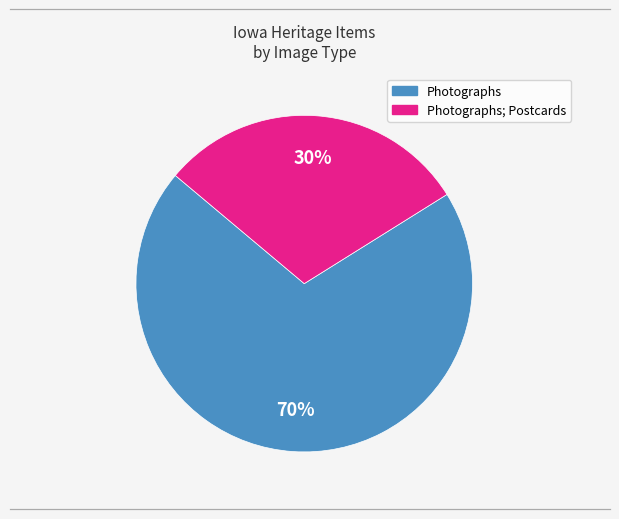

To the nearest percent, what is the difference between the largest and smallest slice percentages?

40%